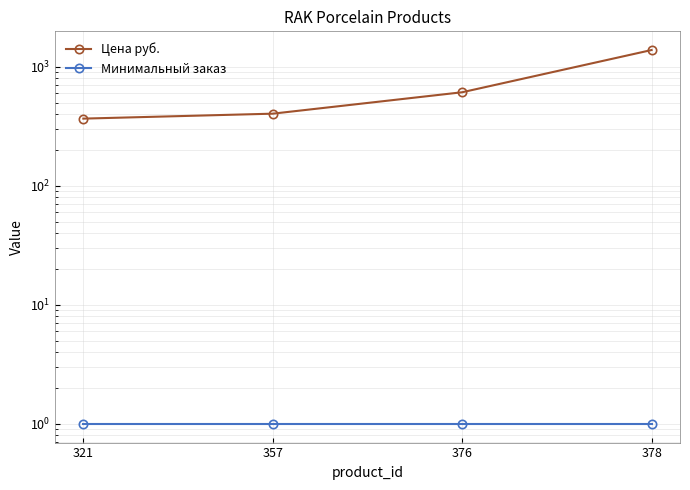

Reading left to right, transcribe all the data shown in this chart.

Цена руб.: 321=368	357=405	376=613	378=1388
Минимальный заказ: 321=1	357=1	376=1	378=1